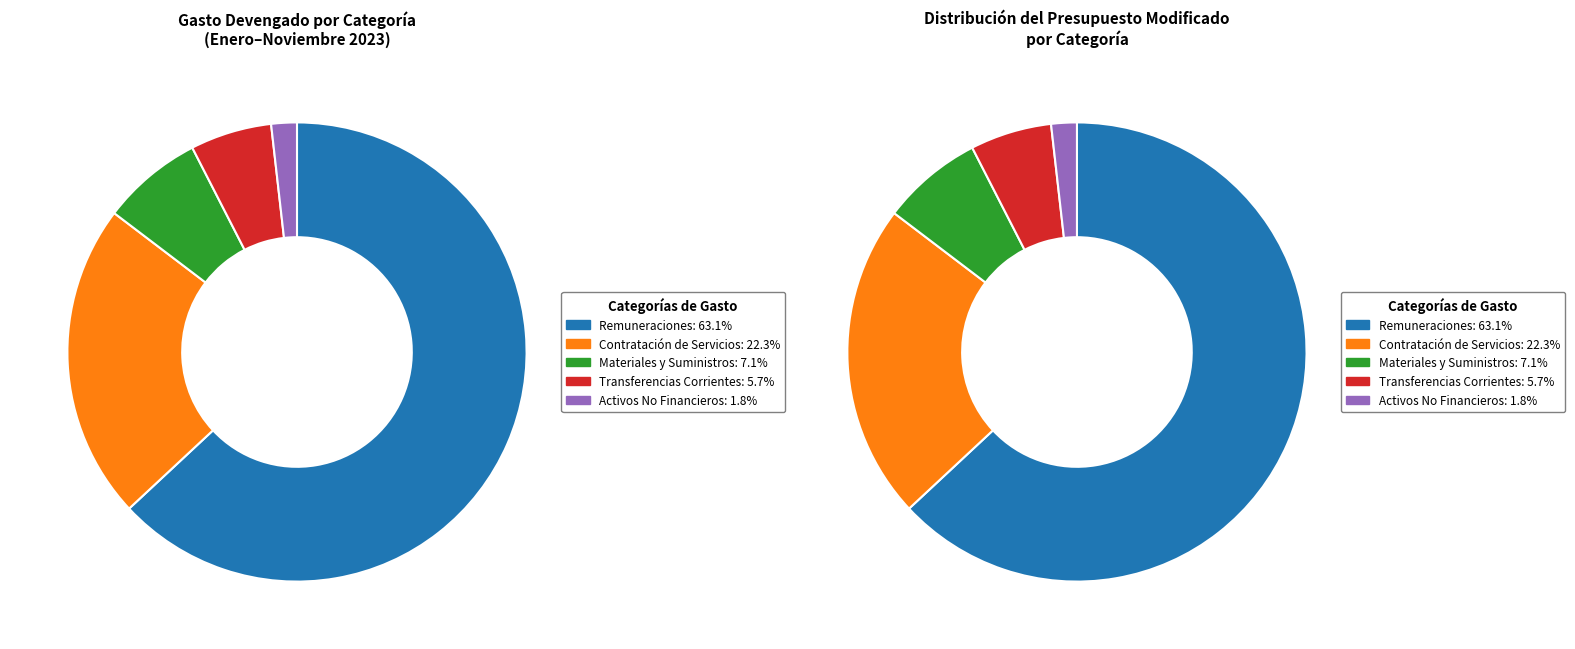

What percentage is the 2.2 - CONTRATACIÓN DE SERVICIOS slice, to the nearest percent?

22%